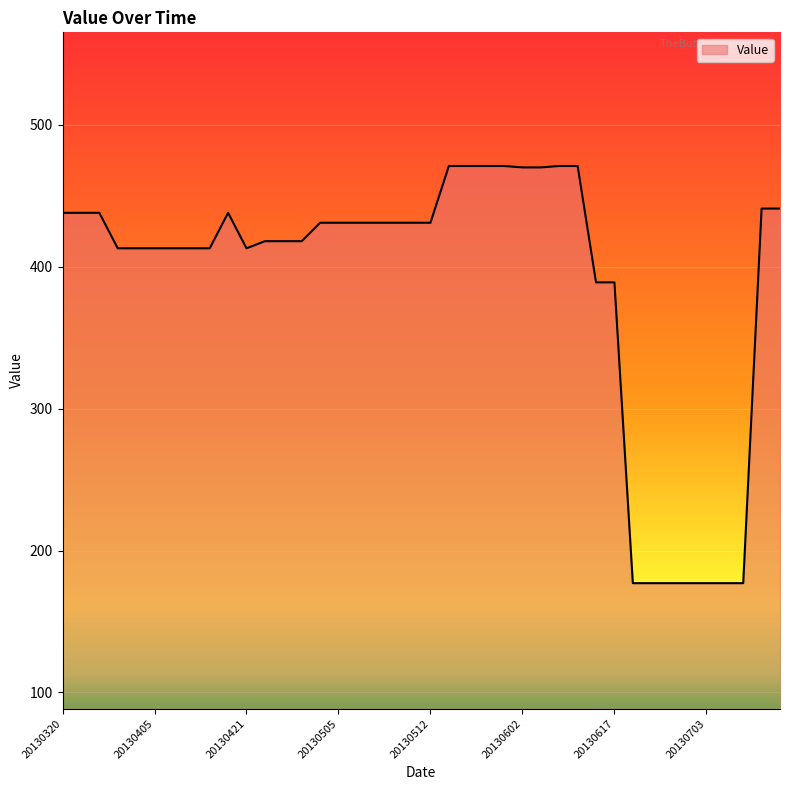

What is the difference between the maximum and minimum values?

294